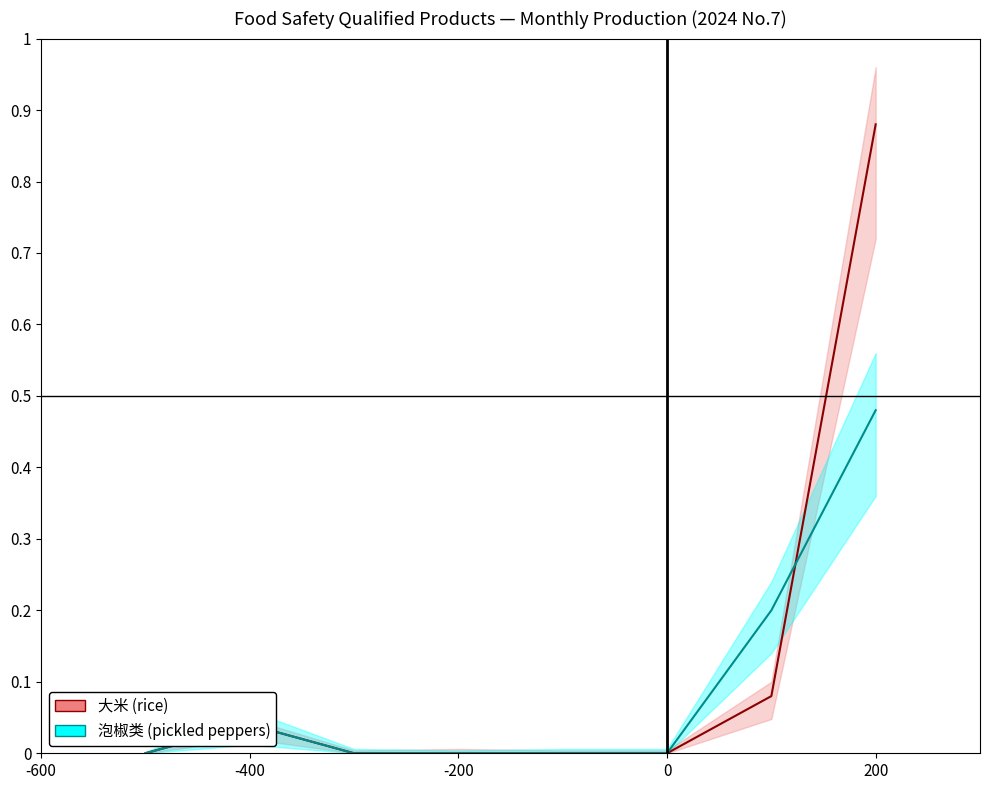

What is the label of the 2nd point from the left?

-400